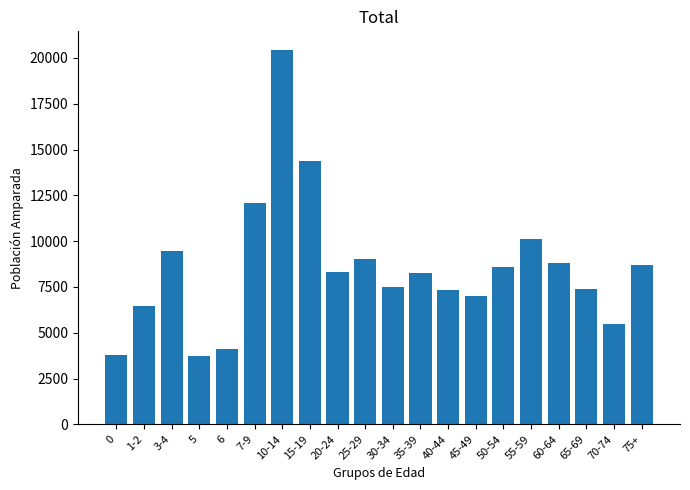

What is the approximate value at 7-9?

12087